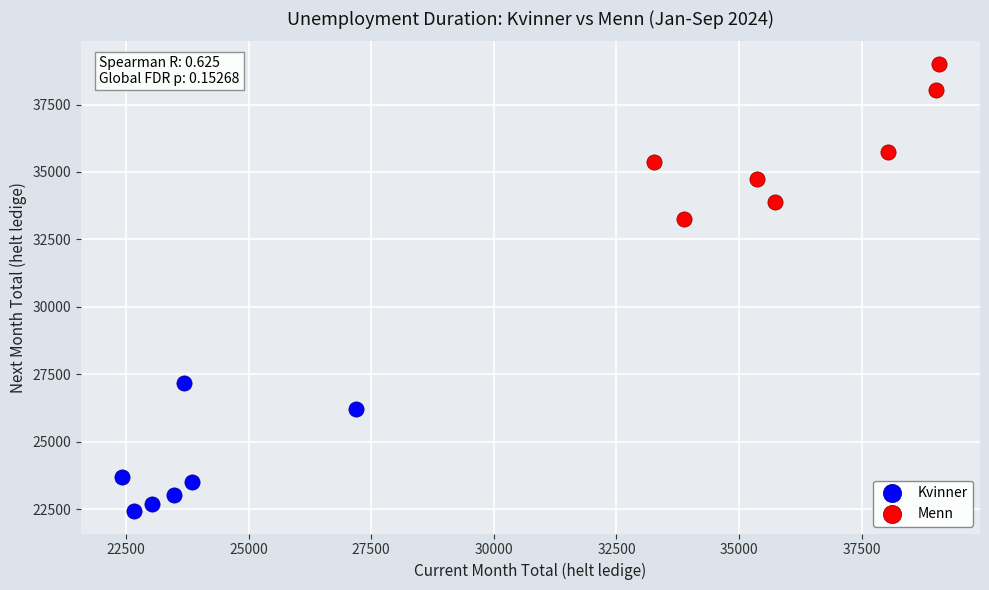

What are all the series names shown in the legend?

Kvinner, Menn